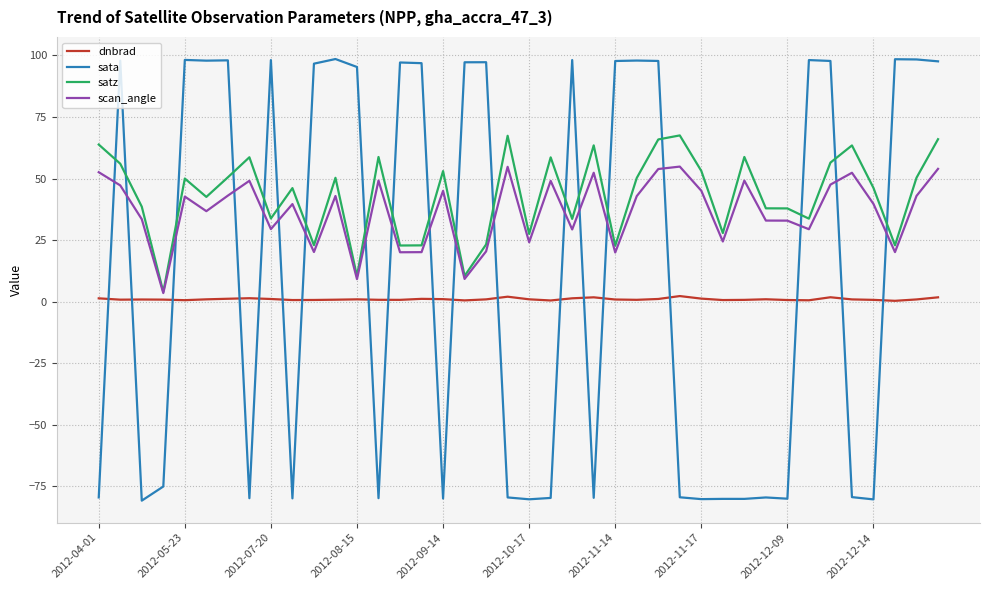

Which series has the widest spread of values?

sata